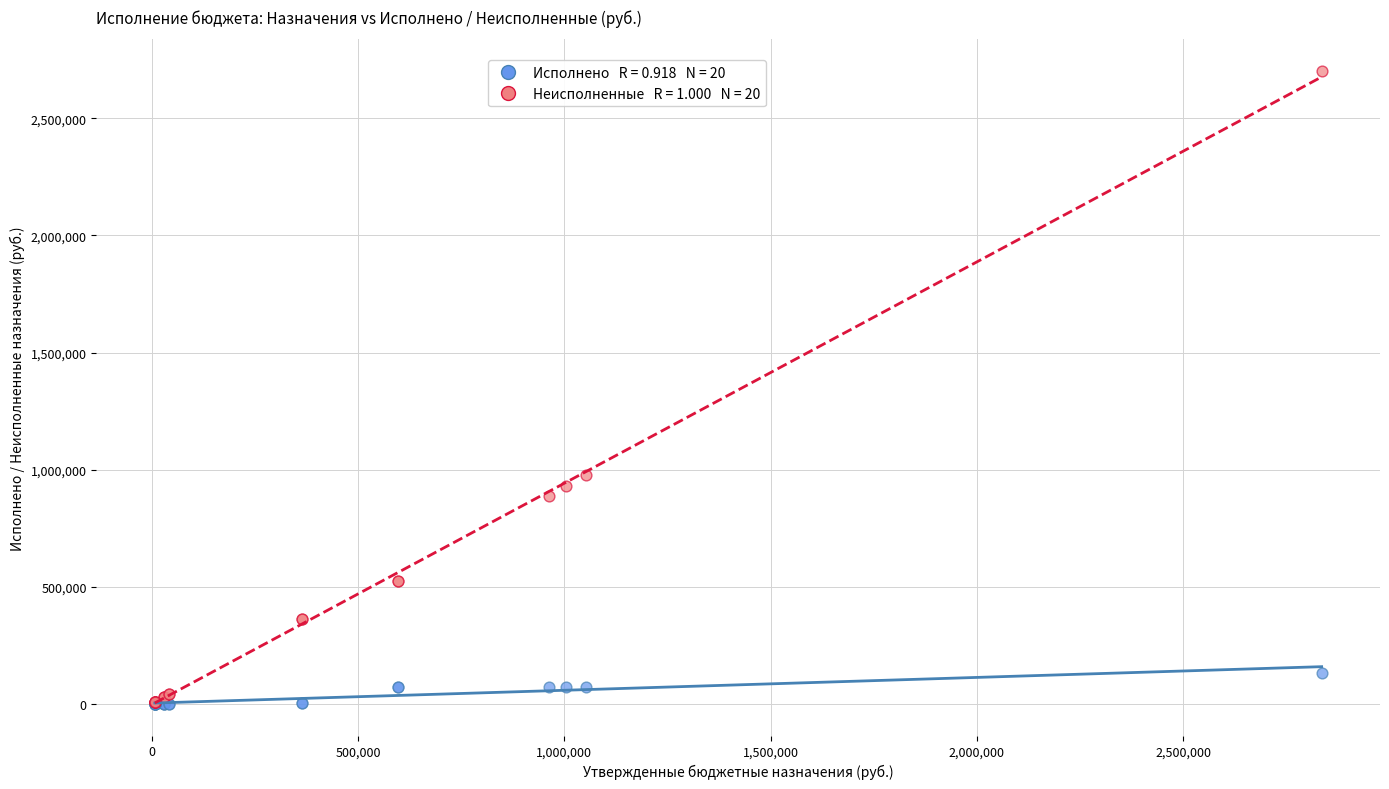

Across all series, what Y value is closest to 1350970?

977317.7